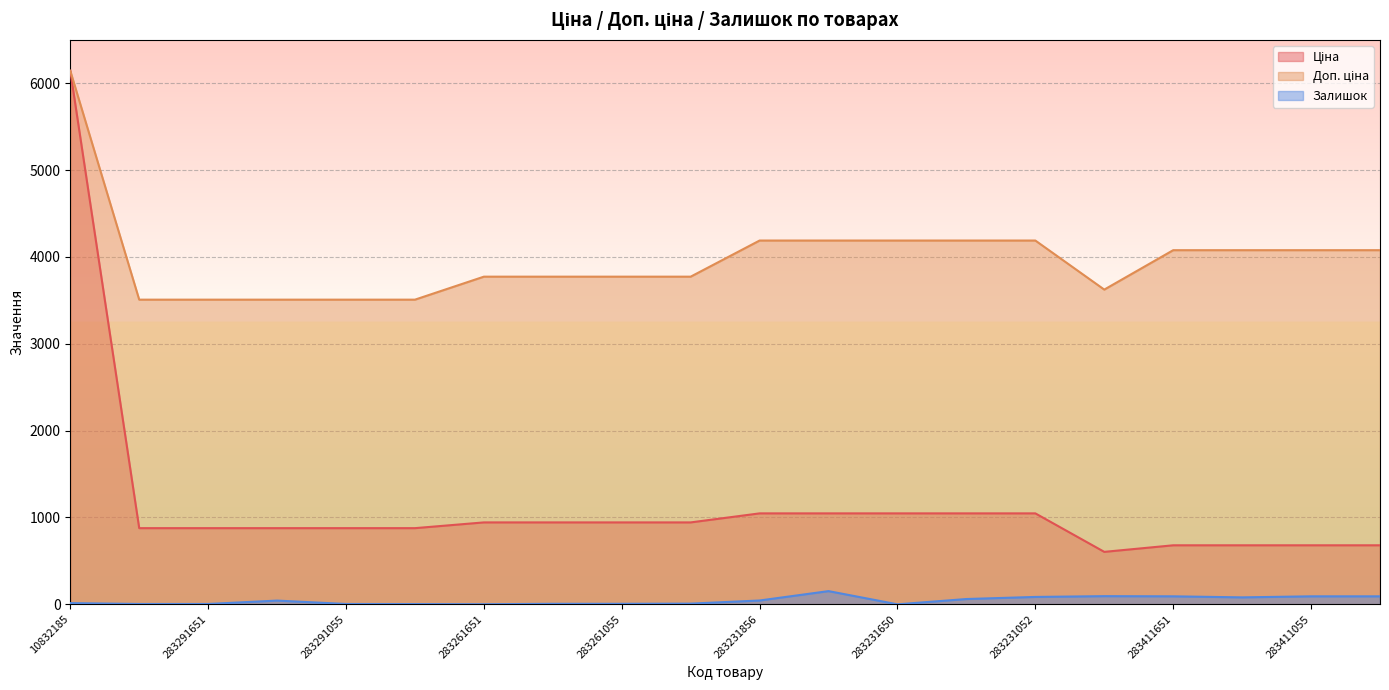

Which has a higher value, 283291651 or 283231052?

283231052